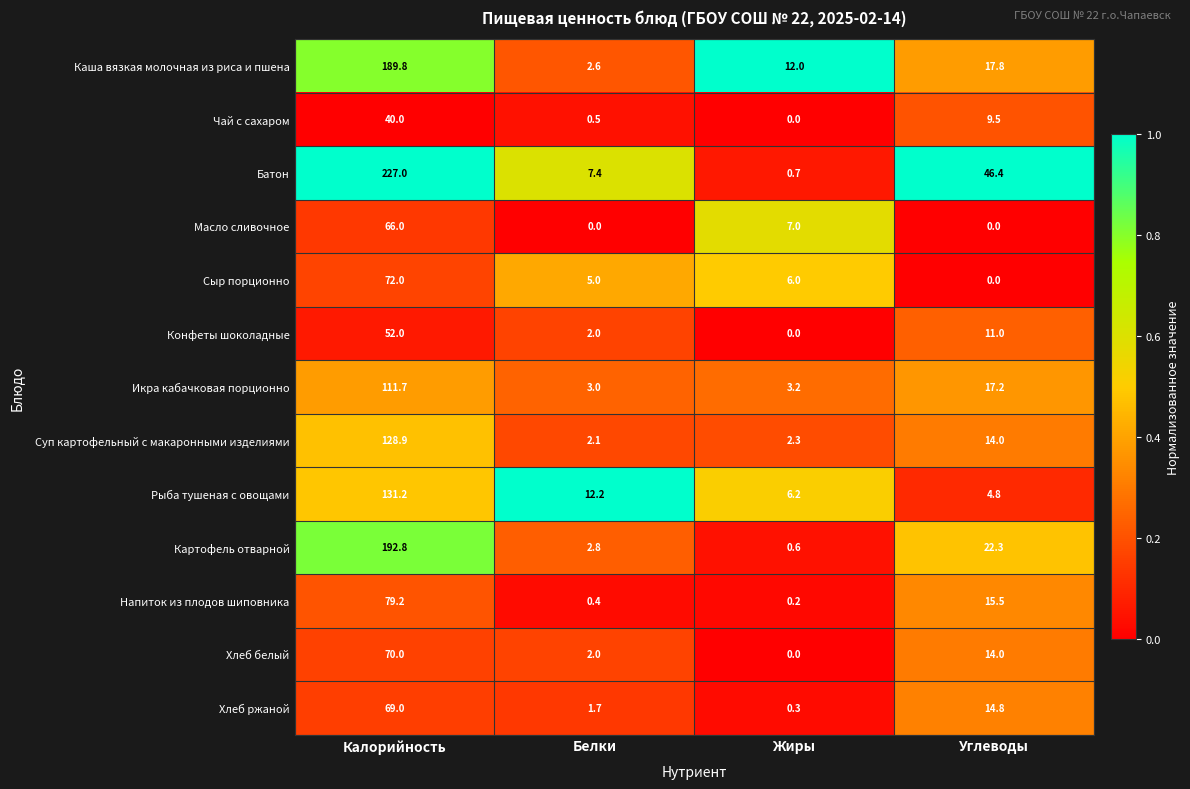

Which series has the widest spread of values?

Батон